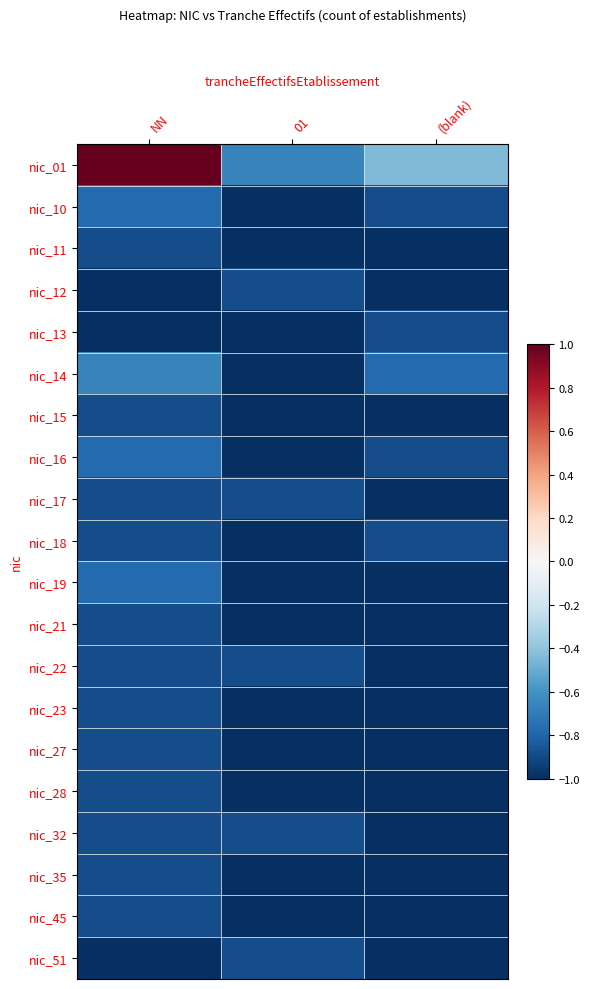

What is the difference between the highest and lowest values at 01?

0.3